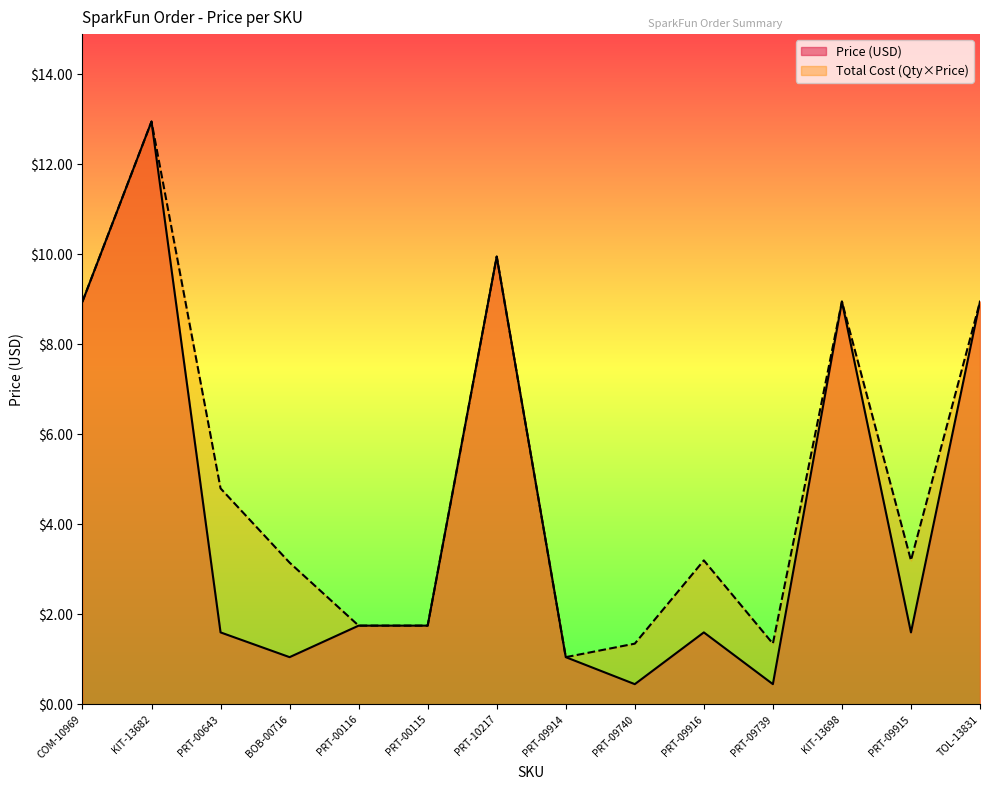

Where does the Price (USD) series first go above 1?

COM-10969